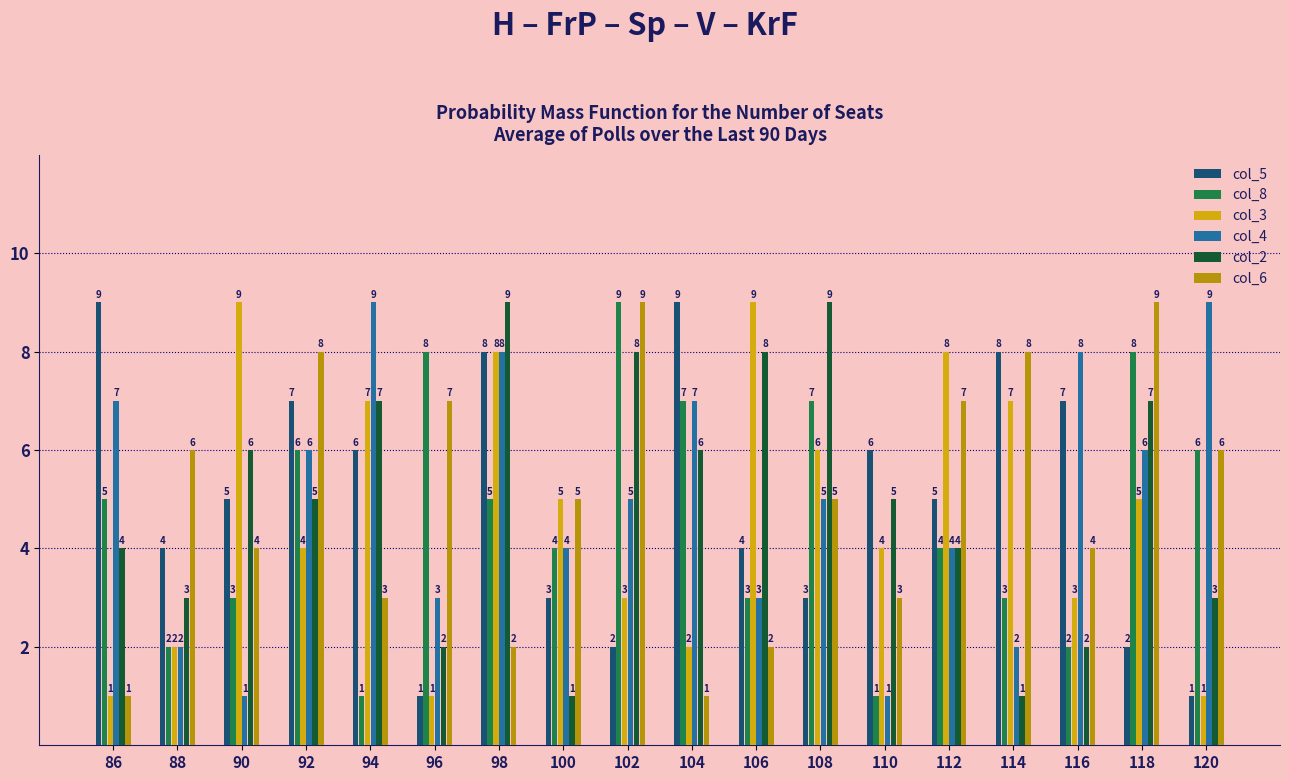

What is the value of the col_3 bar at the 7th from the left?

8